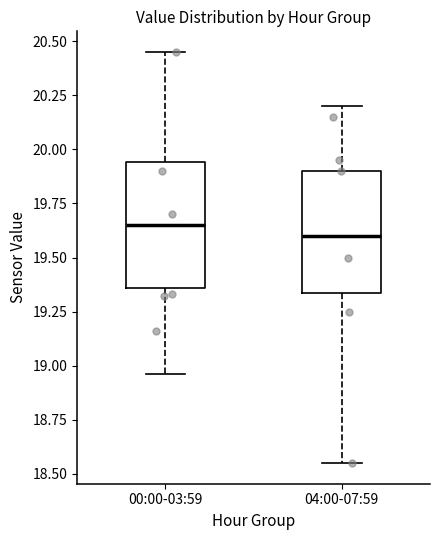

Reading left to right, transcribe this box plot: for each box, give where its median line is, the range the box spans, and where its two whiskers end, as read against the y-axis. The values are not printed on the chart, so give them approximately, as read against the axis.

00:00-03:59: median 19.65, box 19.35 to 19.95, whiskers 18.95 to 20.45
04:00-07:59: median 19.60, box 19.35 to 19.90, whiskers 18.55 to 20.20